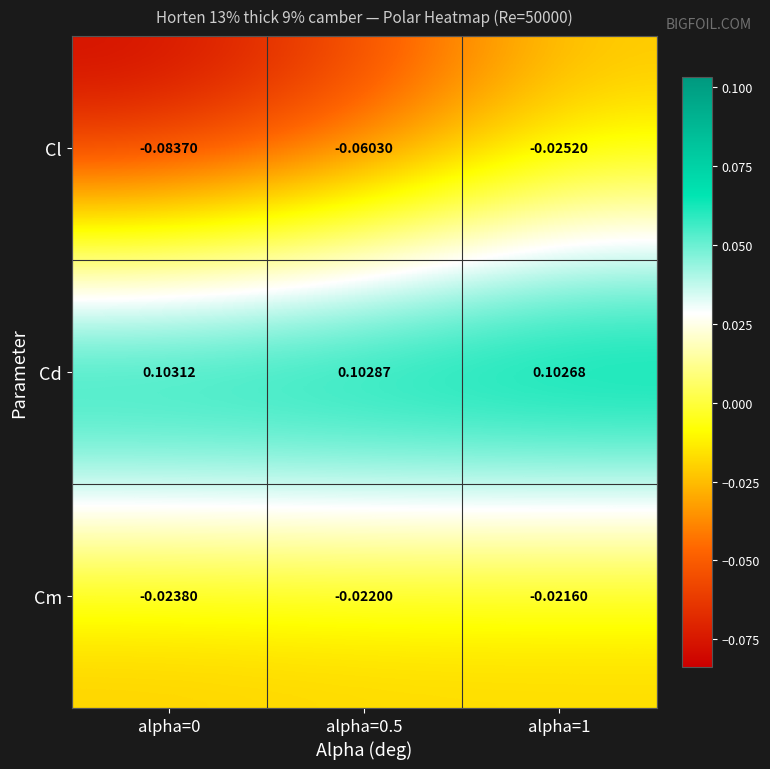

Which series has the widest spread of values?

Cl